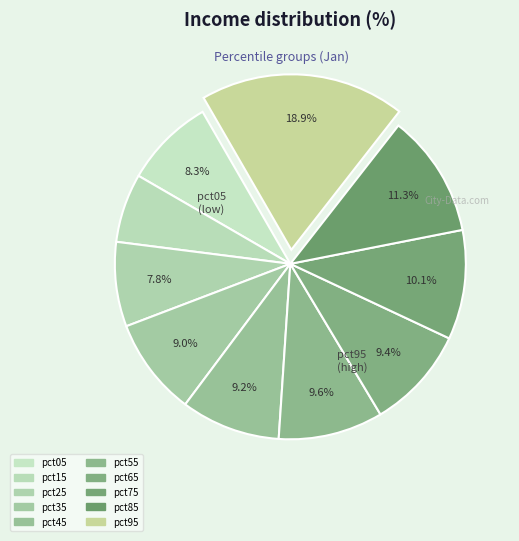

What is the smallest slice in the pie chart?

pct15